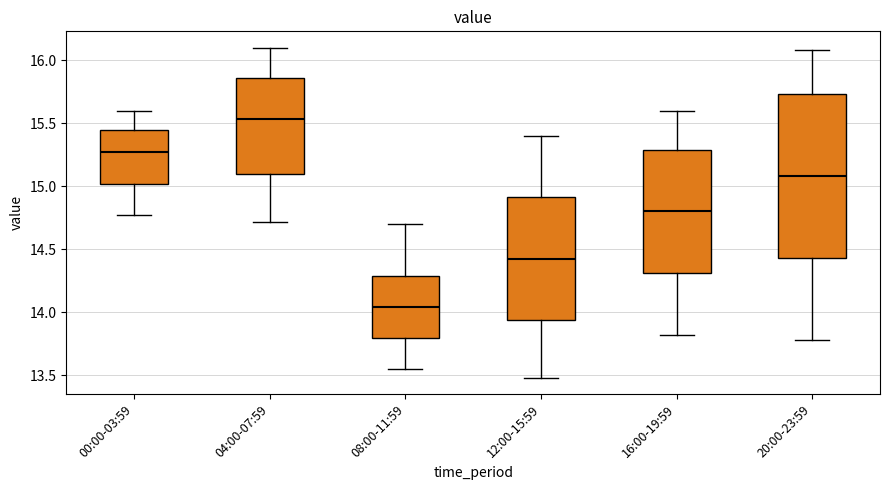

Which box has the lowest median line?

08:00-11:59